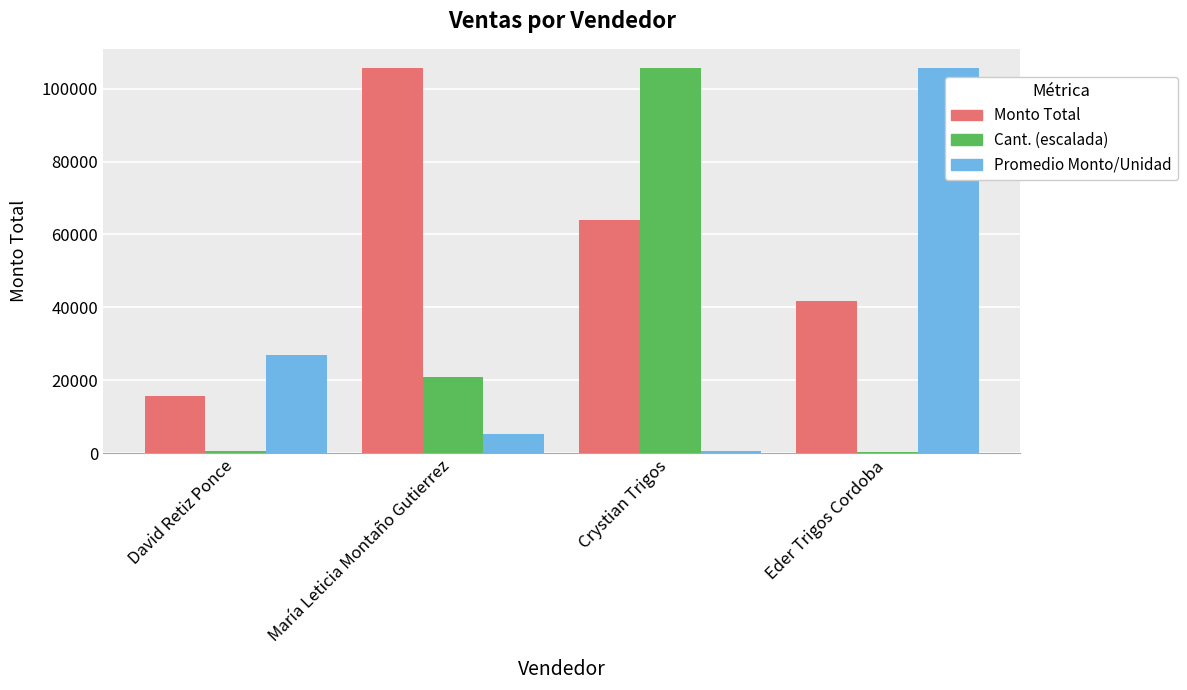

At how many categories does at least one series exceed 19602?

4